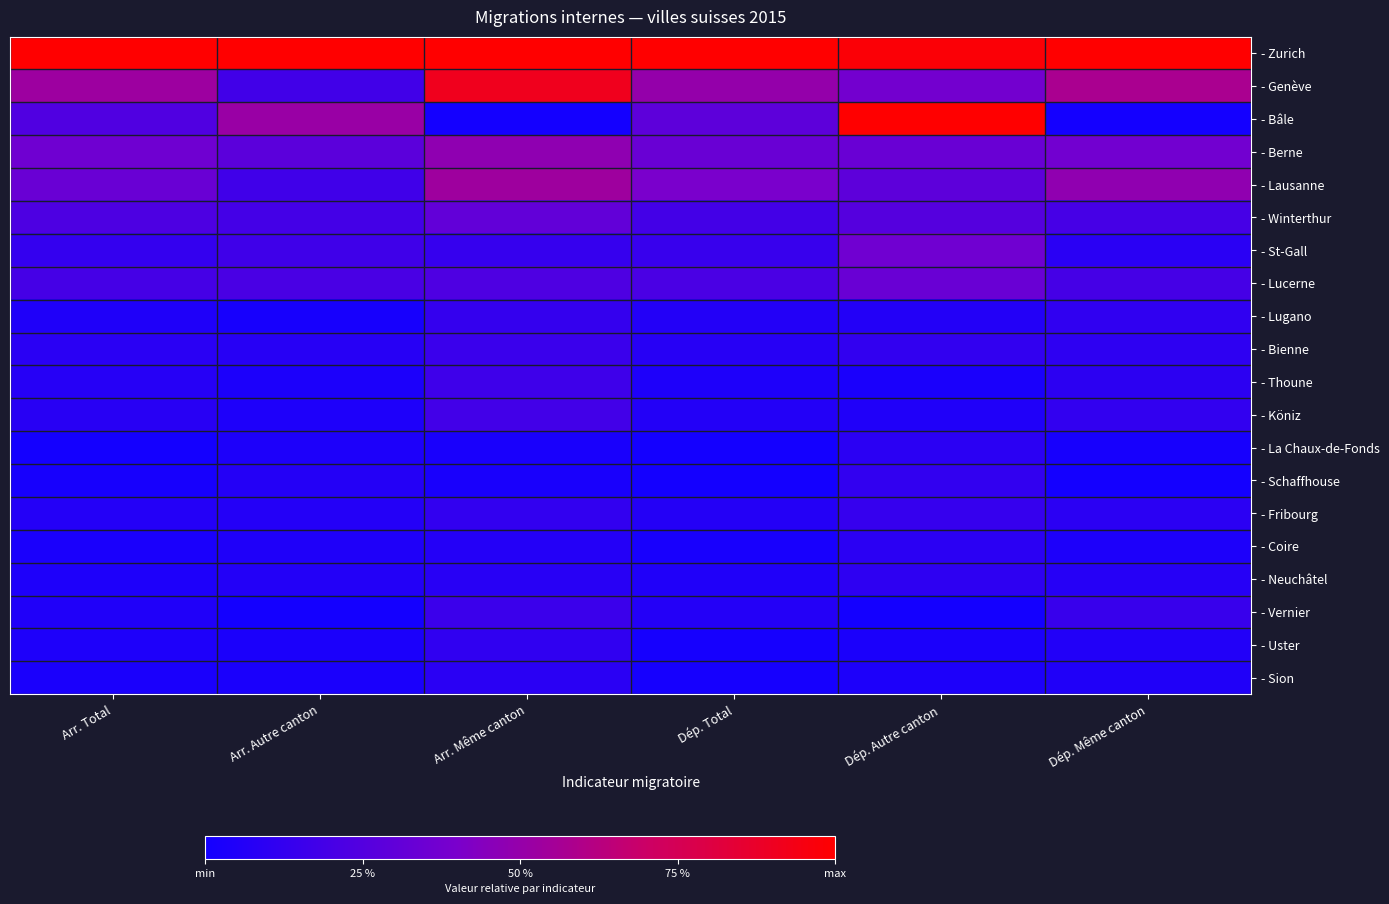

Rank the series at Dép. Même canton from highest to lowest value.

- Zurich, - Genève, - Lausanne, - Berne, - Winterthur, - Lucerne, - Vernier, - Köniz, - Lugano, - Bienne, - Thoune, - Fribourg, - St-Gall, - Neuchâtel, - Uster, - Sion, - Coire, - La Chaux-de-Fonds, - Bâle, - Schaffhouse